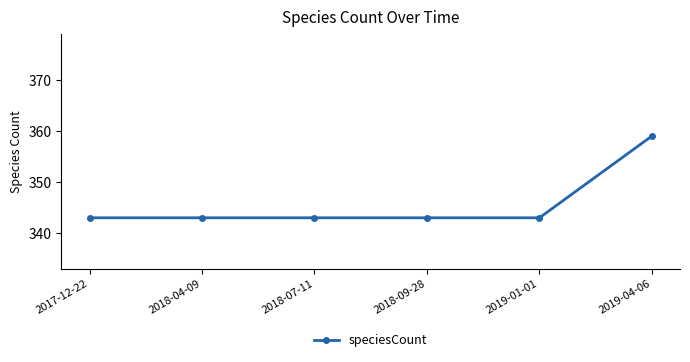

What position from the left is 2018-09-28?

4